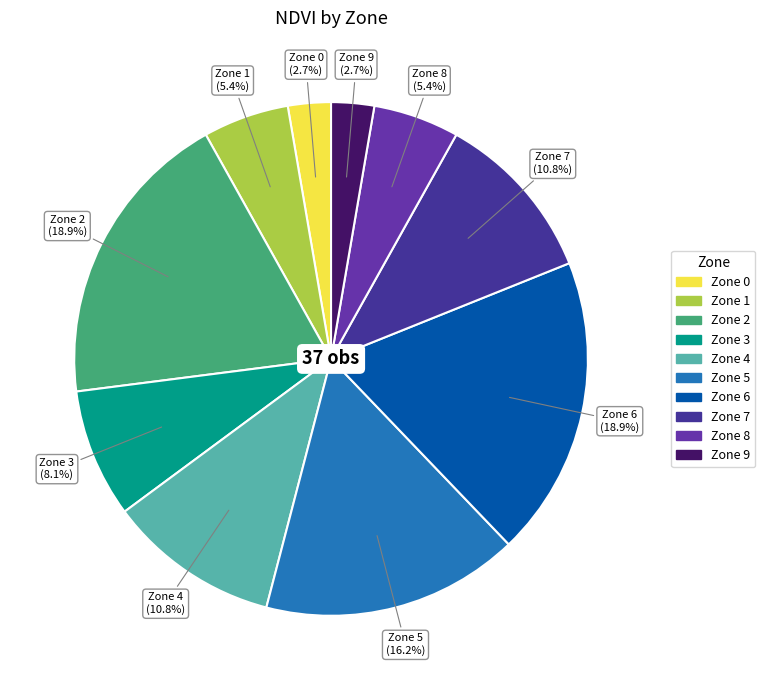

How many slices are in this pie chart?

10